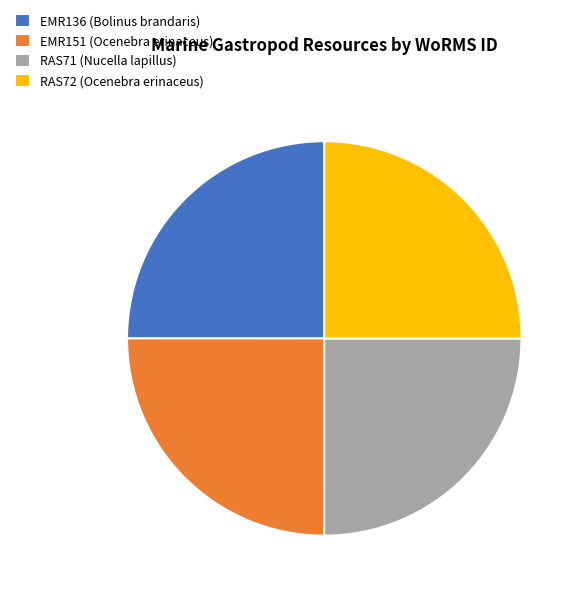

Is it true that RAS71 (Nucella lapillus) is 37% of the pie?

False